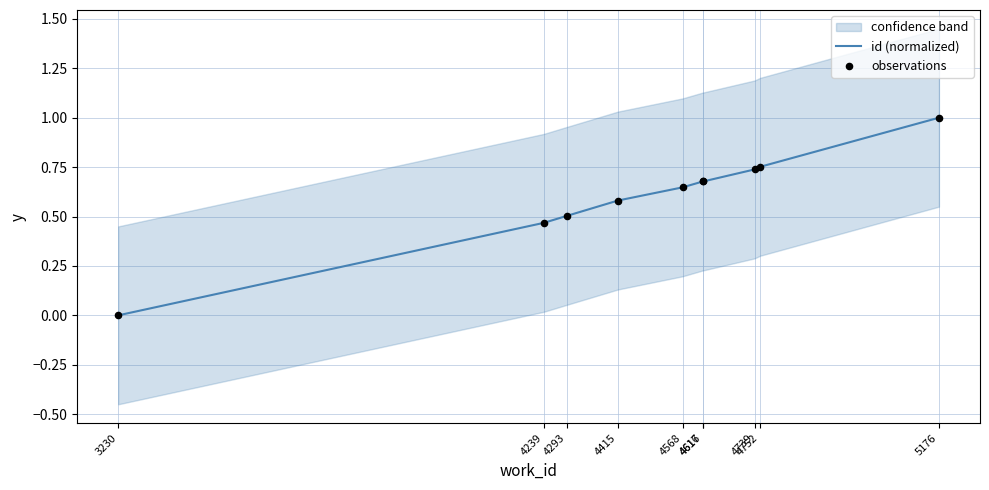

At how many categories does at least one series exceed 0?

9